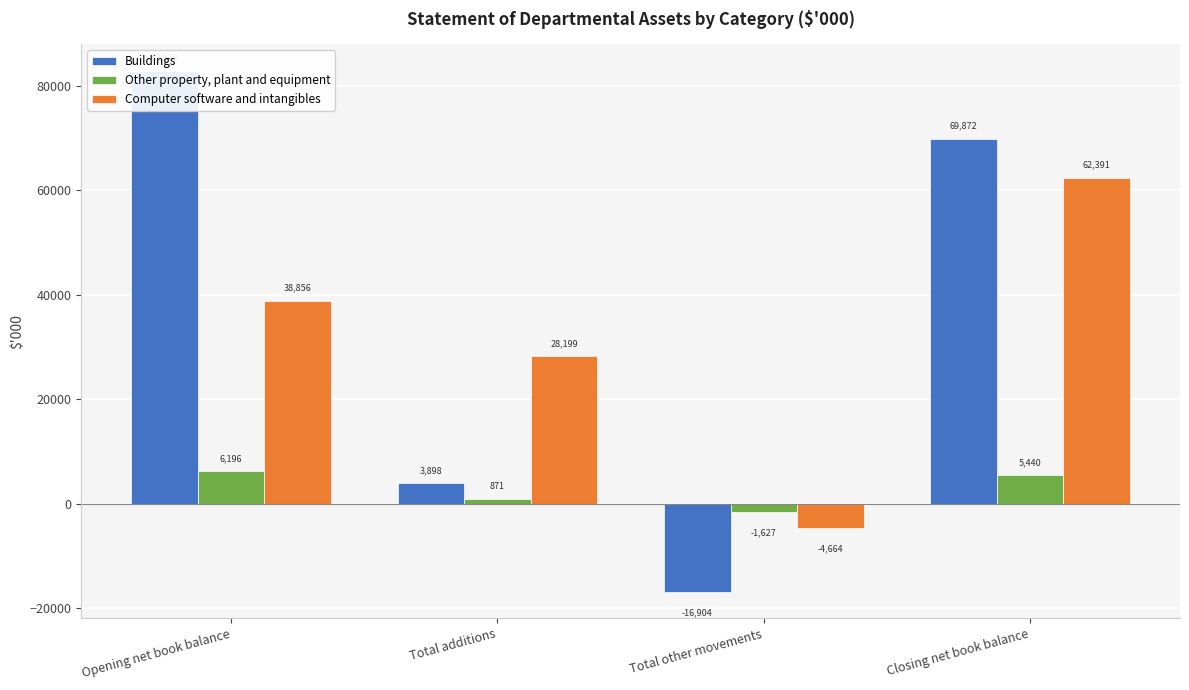

How many groups of bars are there?

4